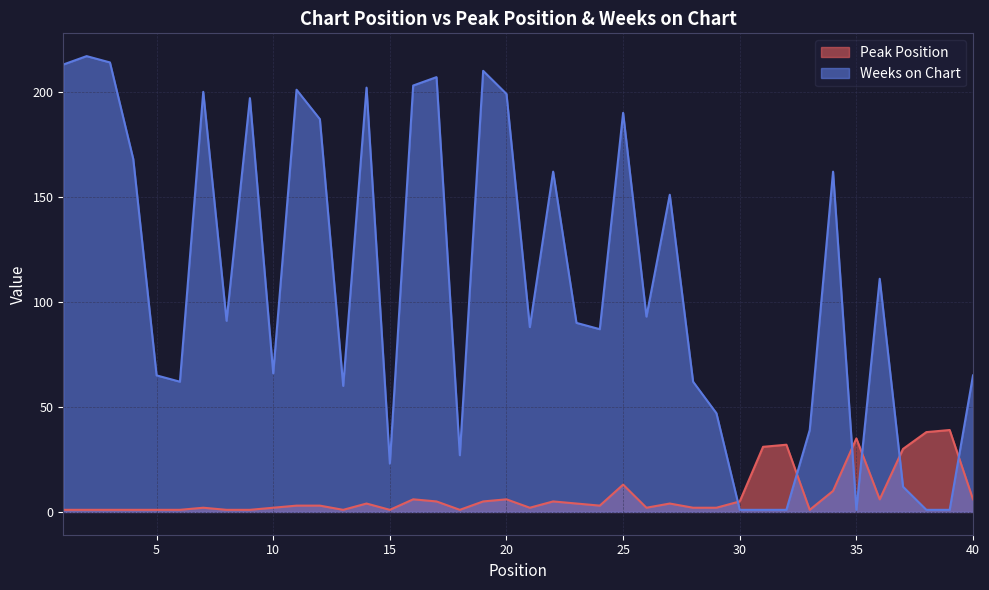

What is the smallest value displayed?

1